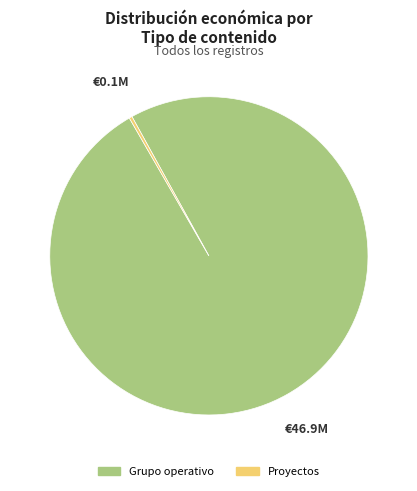

Is there a majority slice in this chart?

Yes